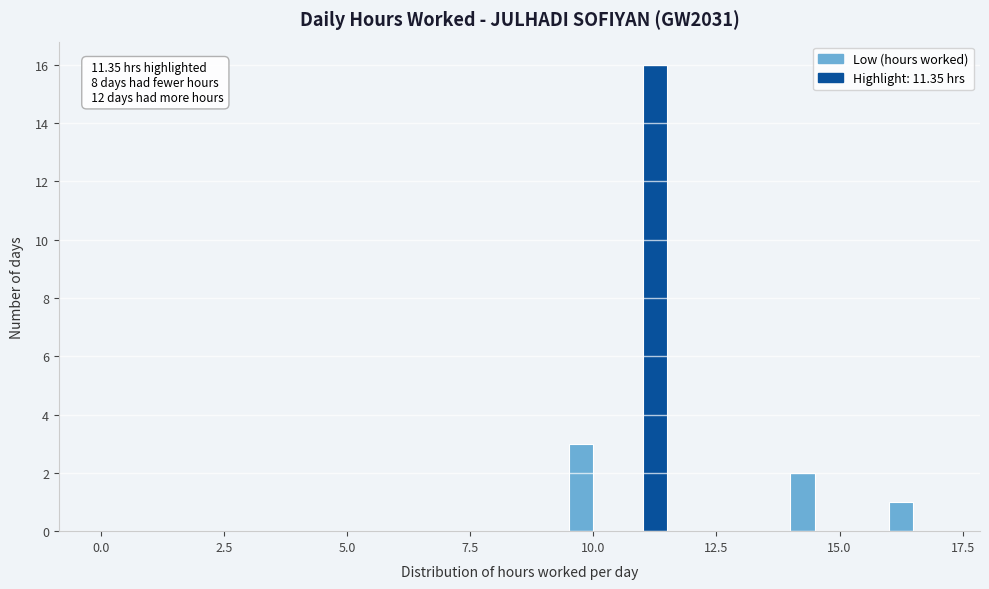

Read against the x-axis, roughly where is the centre of the tallest bar?

11.5